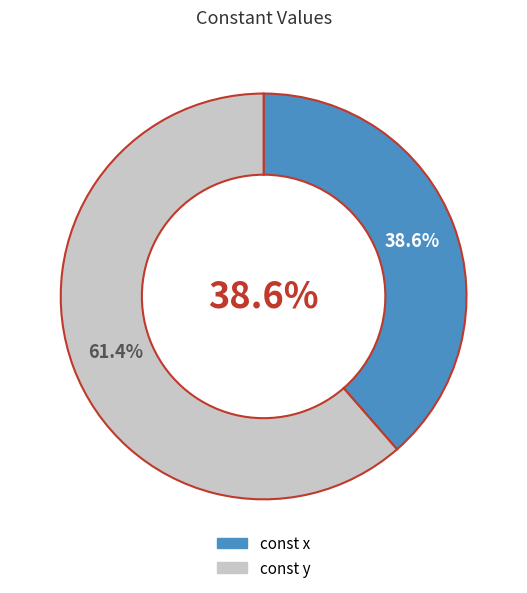

Is the sum of const y and const x greater than half?

Yes